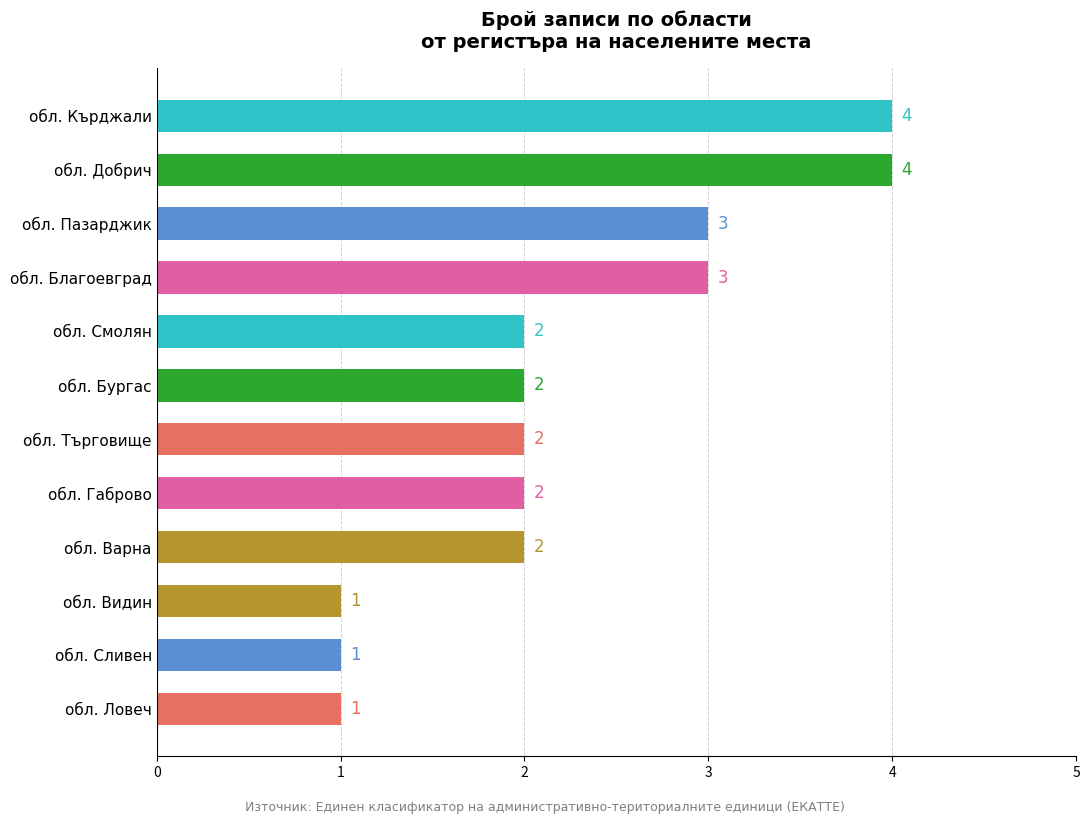

What is the greatest value displayed?

4